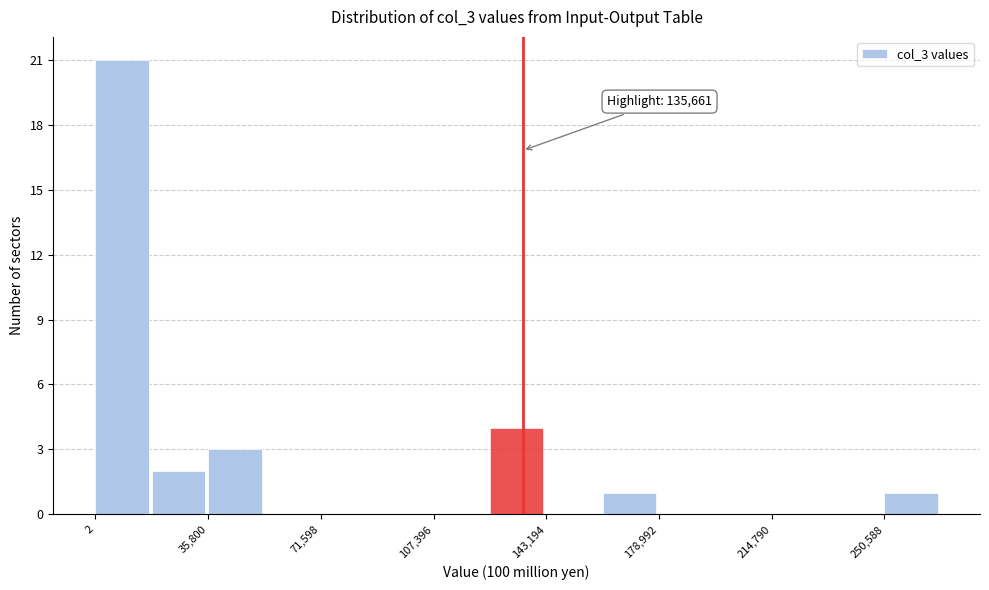

Read against the x-axis, roughly where is the centre of the tallest bar?

10000